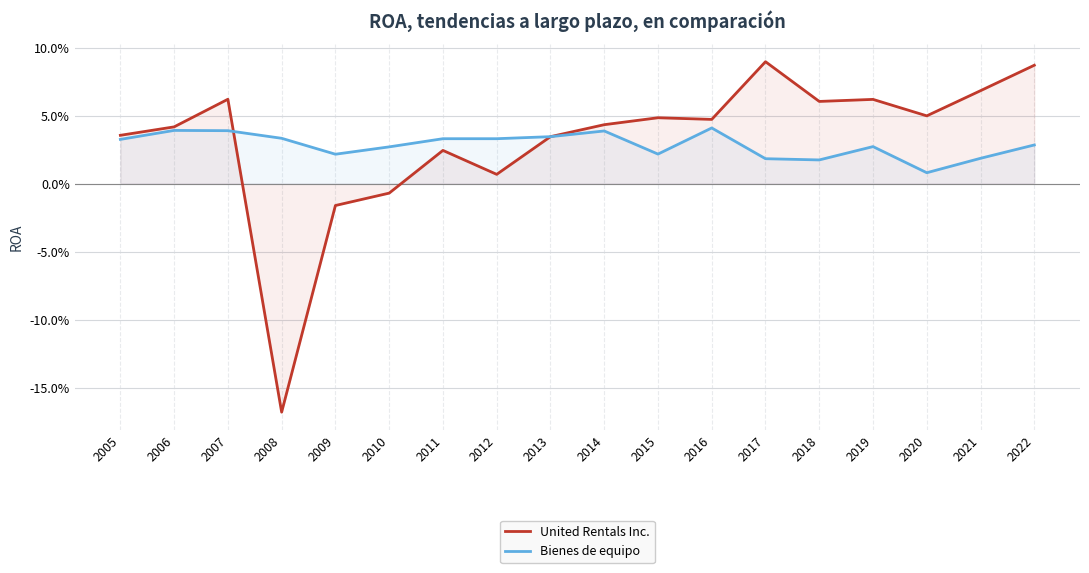

List the series in order of their overall mean, lowest first.

Bienes de equipo, United Rentals Inc.